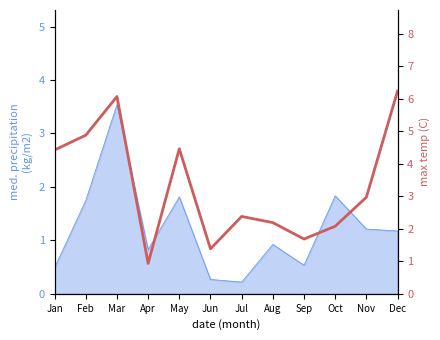

At which category does the data reach its first local valley?

Apr